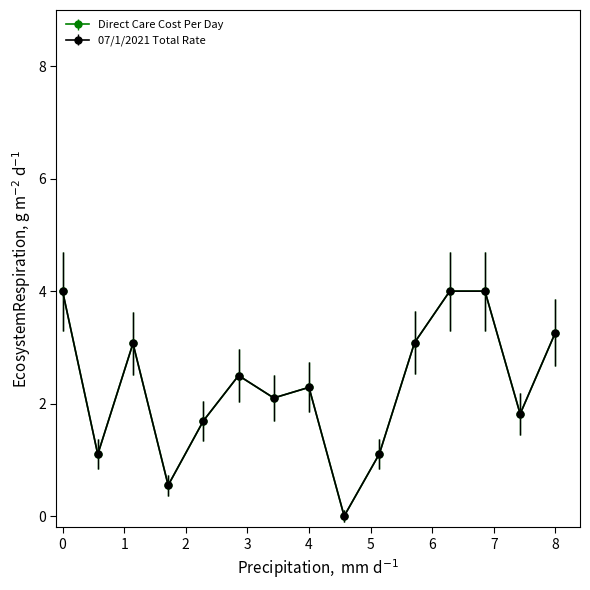

True or false: Direct Care Cost Per Day has more than 1 points higher than both neighbors.

True